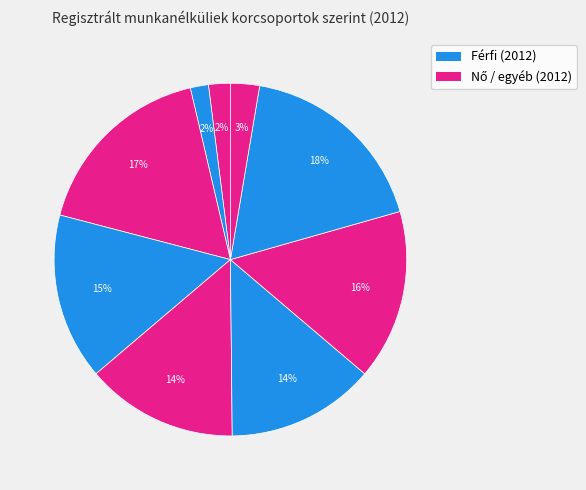

Which slice is the smallest?

20-24 év